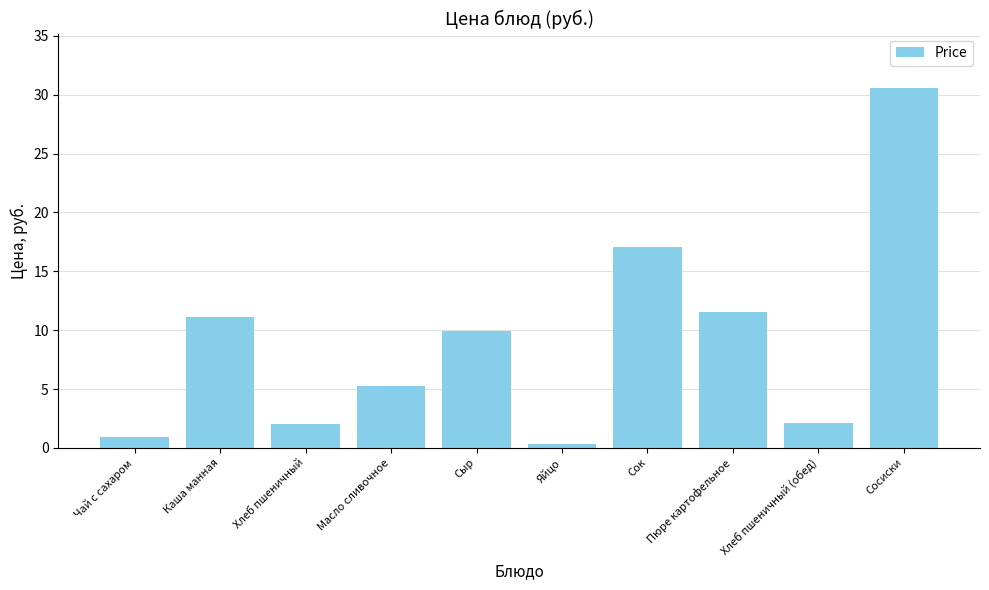

The value at Каша манная is 11.1. True or false?

True